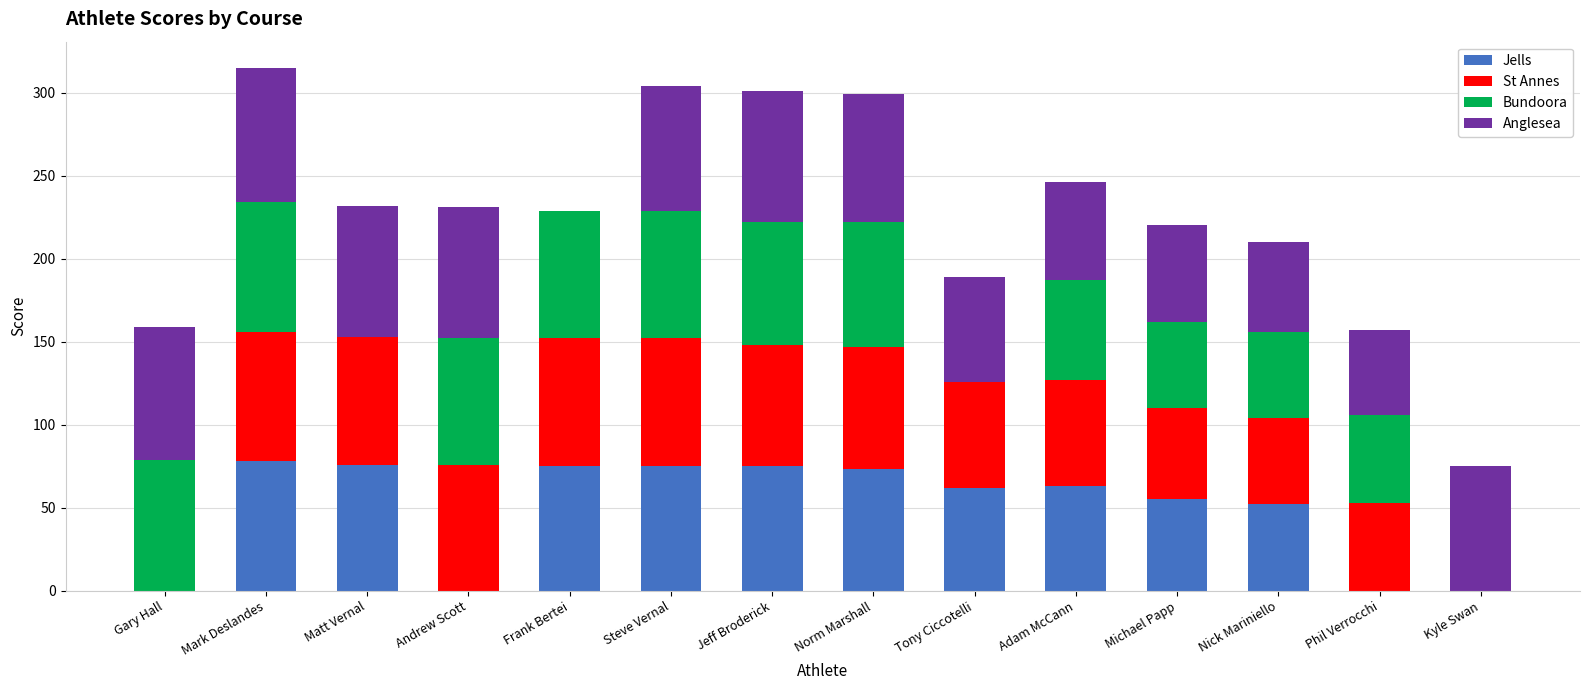

What is the highest value of the Jells series?

78